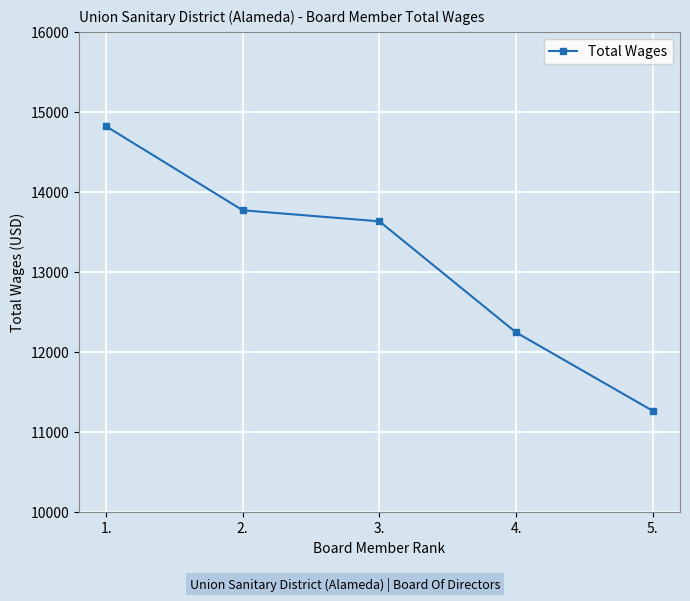

At which category does the chart reach its peak across all series?

1.